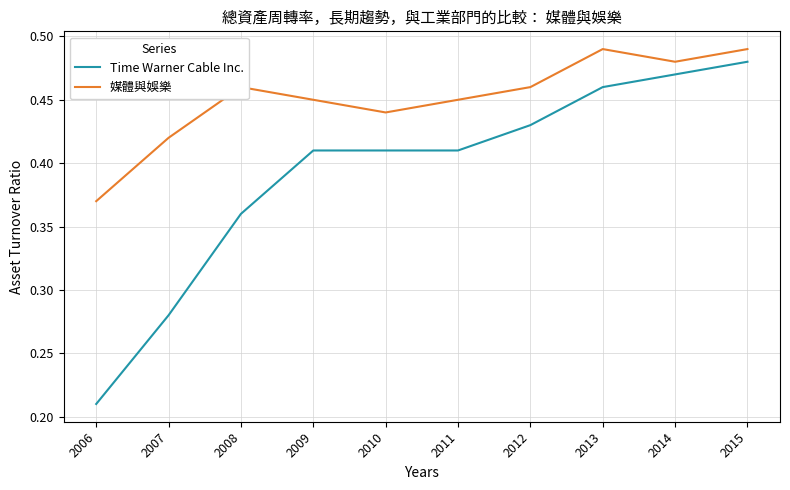

At which label does Time Warner Cable Inc. reach its minimum?

2006